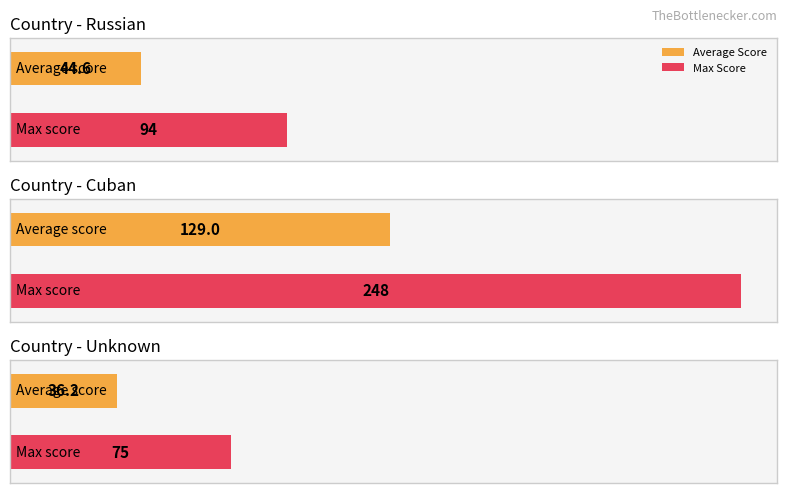

How many data points are above 36?

6